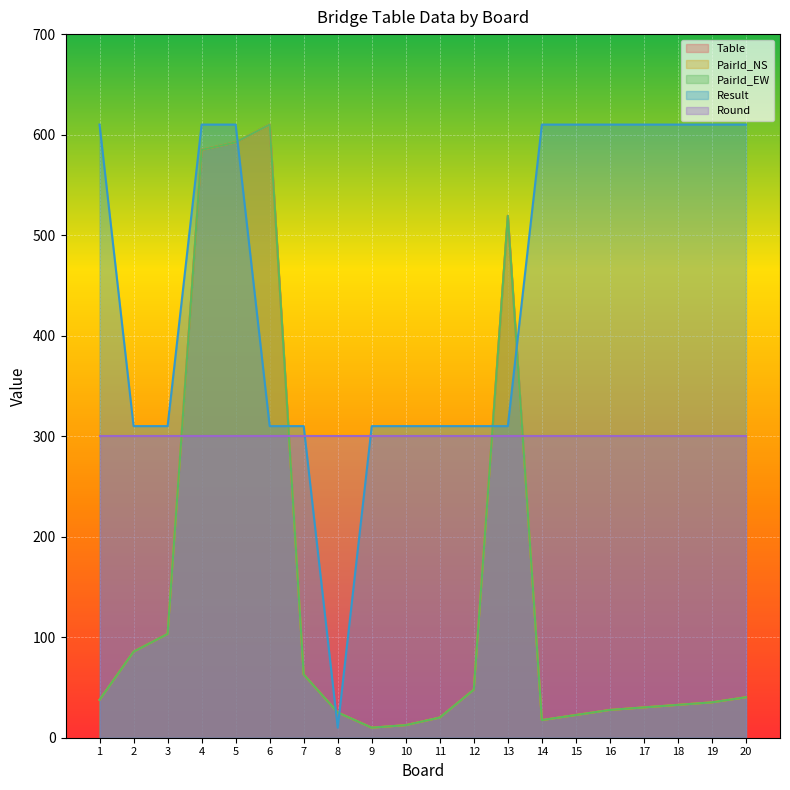

Does the chart display data point markers on the line(s)?

No